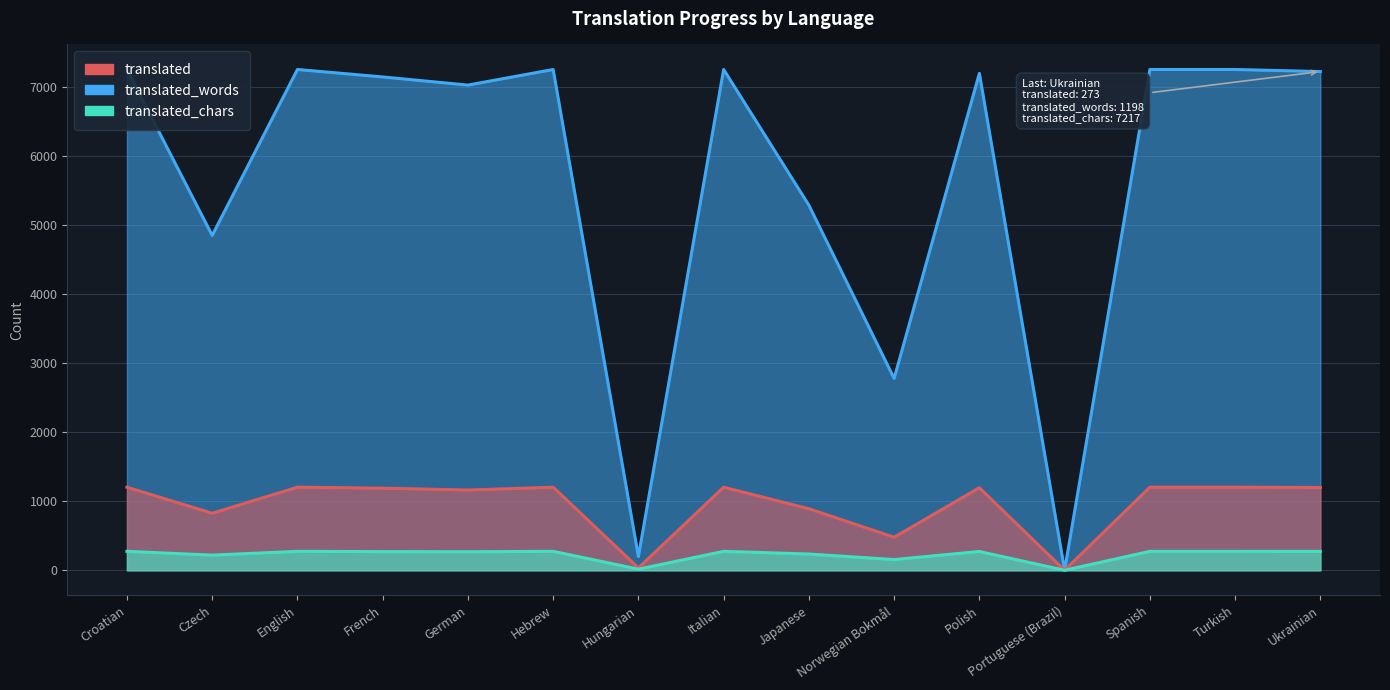

What is the total value across all series at German?

8450